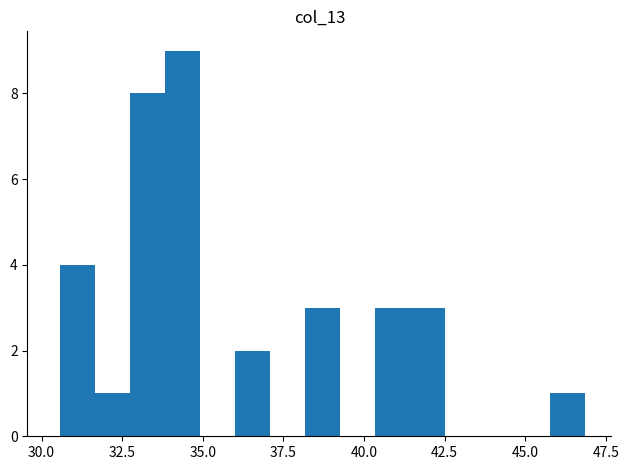

Read against the x-axis, roughly where is the centre of the tallest bar?

34.5